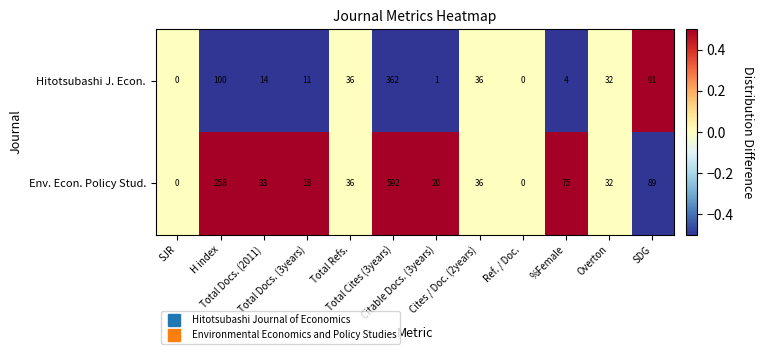

What is the highest value of the Hitotsubashi J. Econ. series?

362